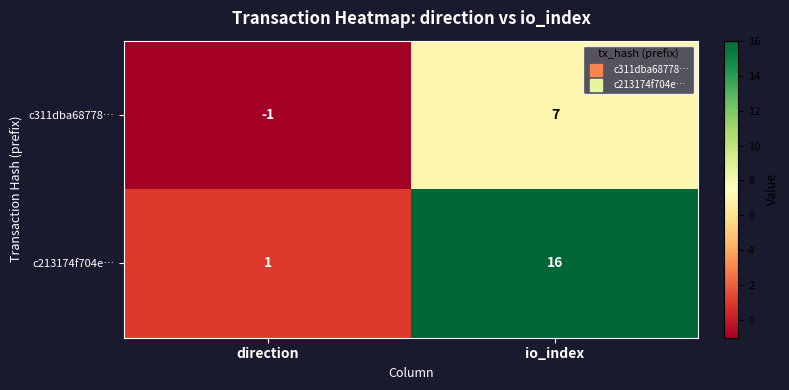

True or false: c213174f704e… has a value of 16 at io_index.

True